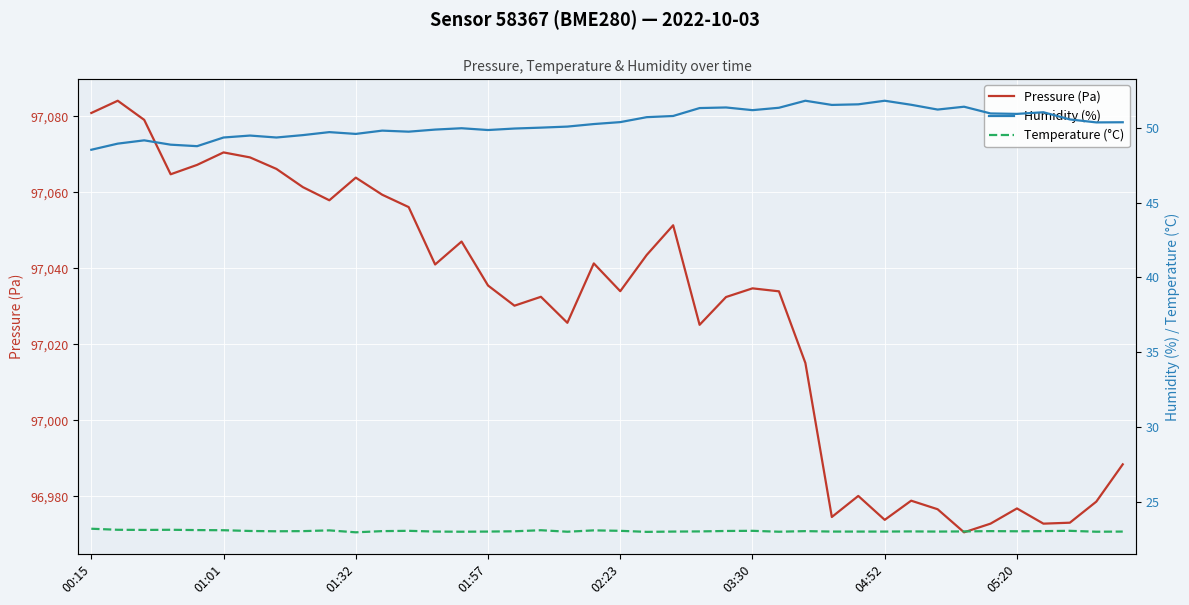

What is the average value of the Temperature (°C) series?

23.0